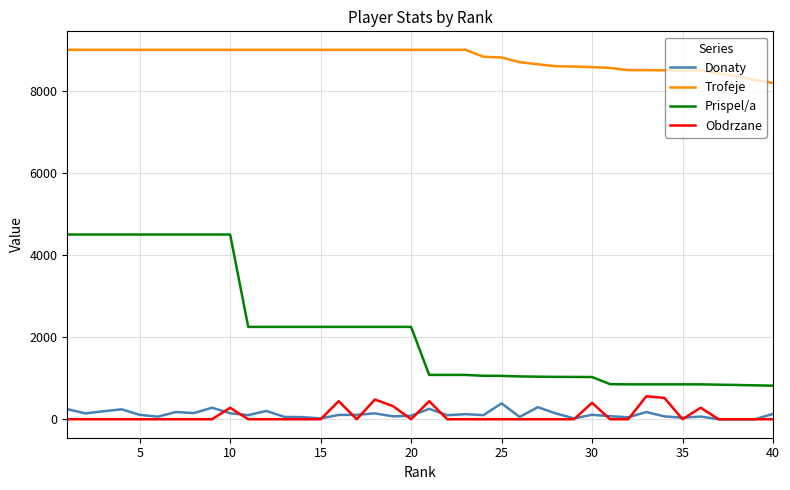

True or false: Donaty and Prispel/a intersect in this chart.

False